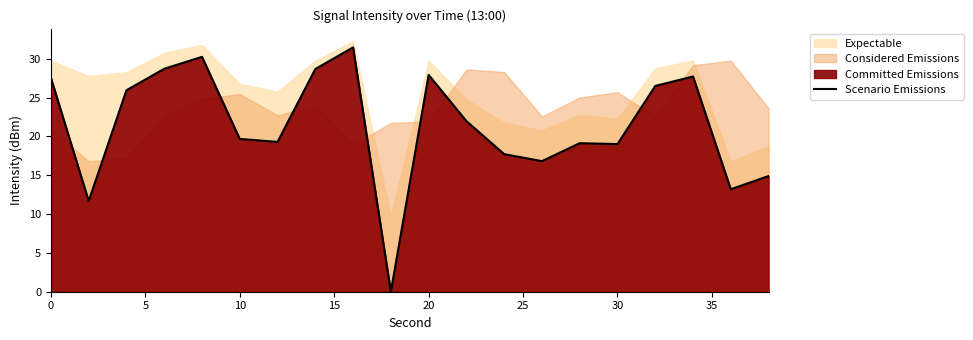

How many data points are less than 21?

10